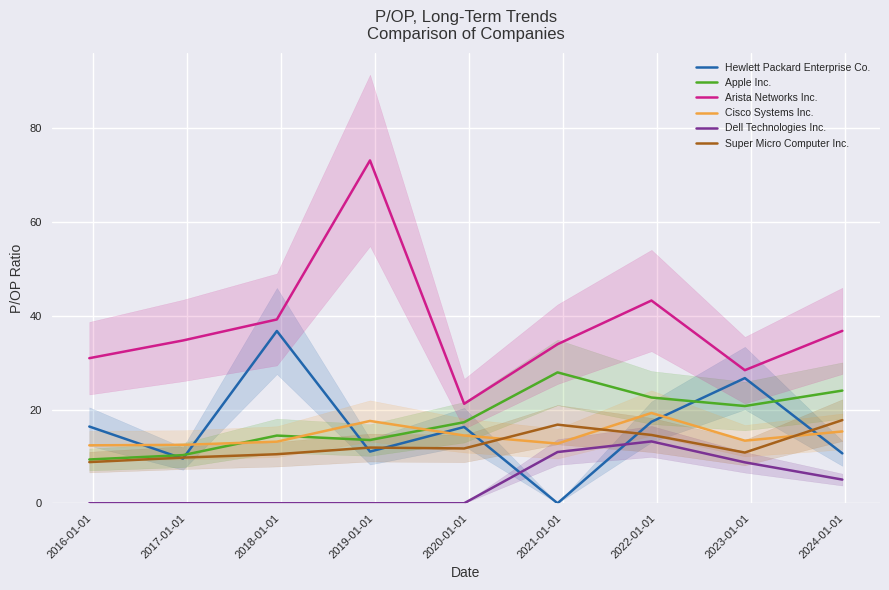

What is the lowest value of the Super Micro Computer Inc. series?

8.8